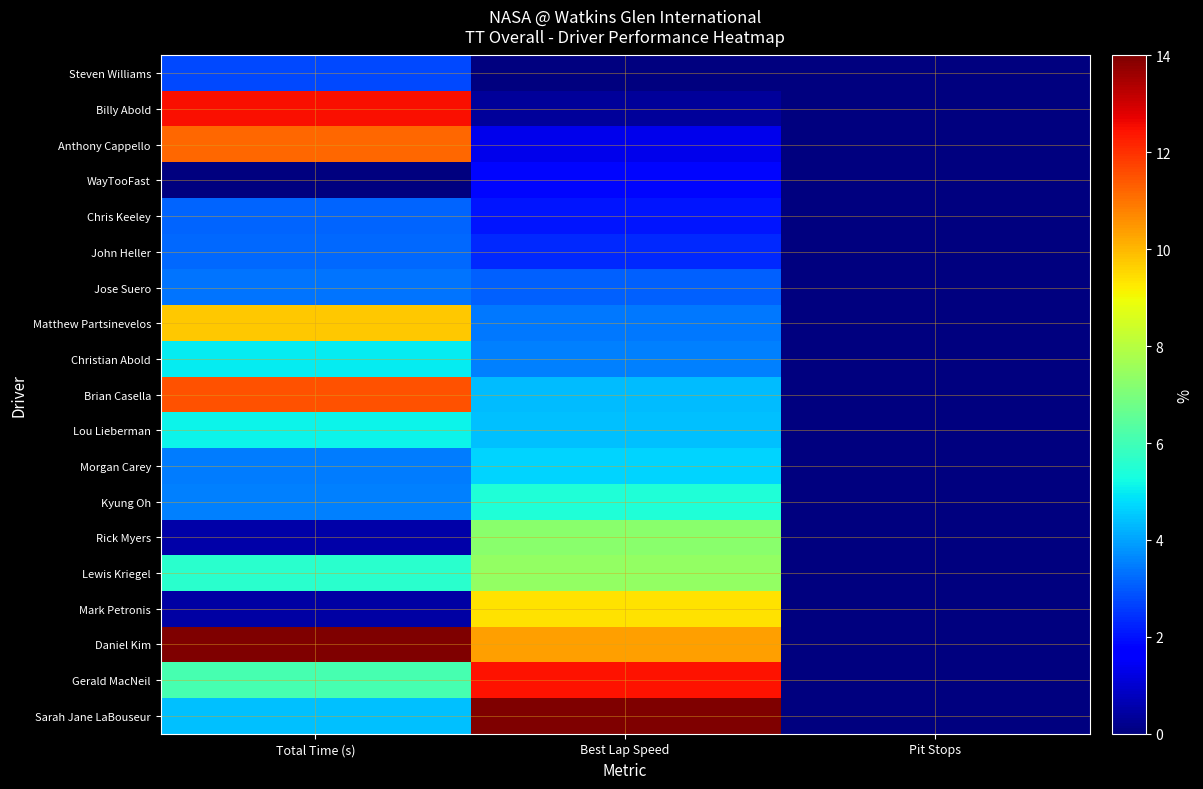

How many series are shown in this chart?

19